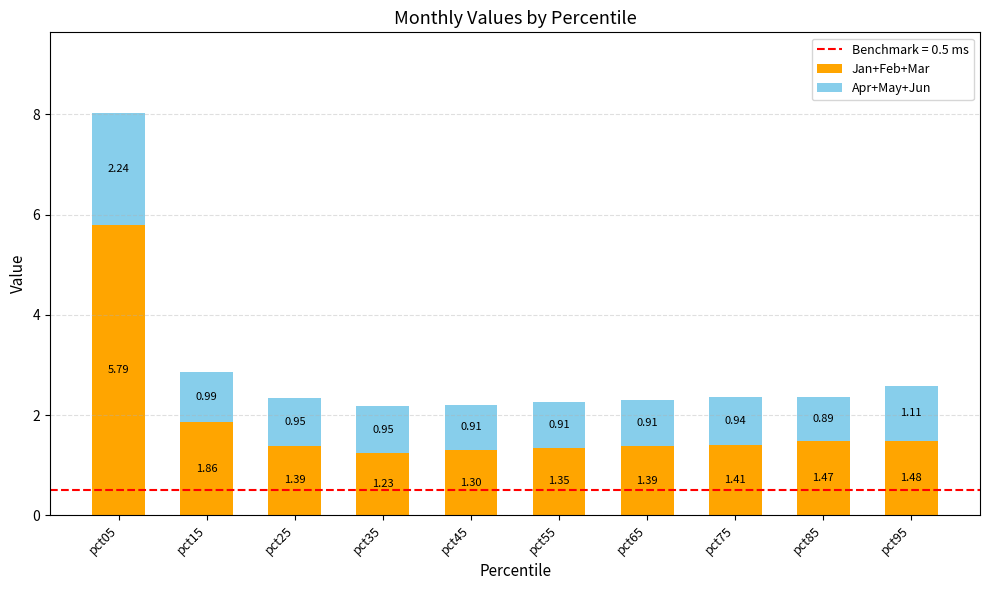

What is the sum of all Jan+Feb+Mar values?

18.7